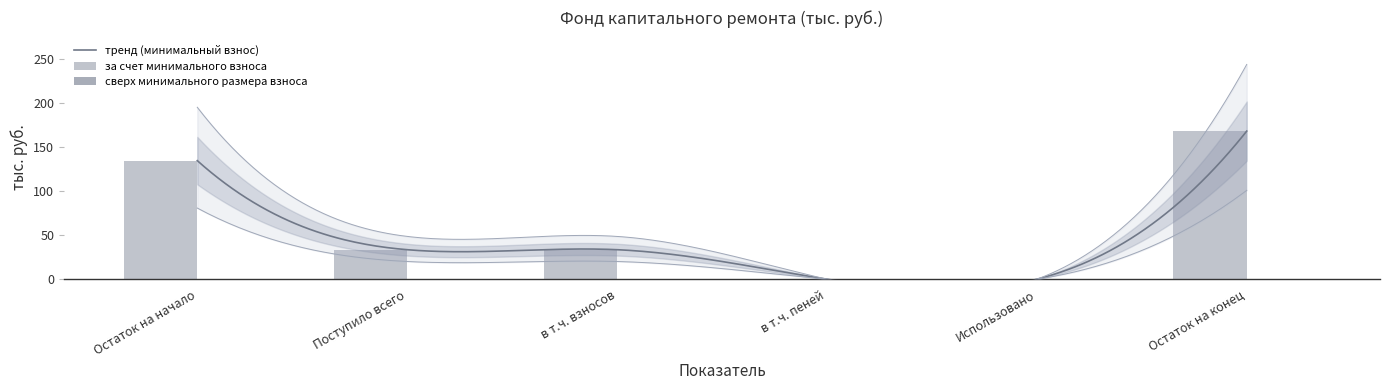

List the labels in order of value, largest first.

Остаток на конец, Остаток на начало, Поступило всего, в т.ч. взносов, в т.ч. пеней, Использовано